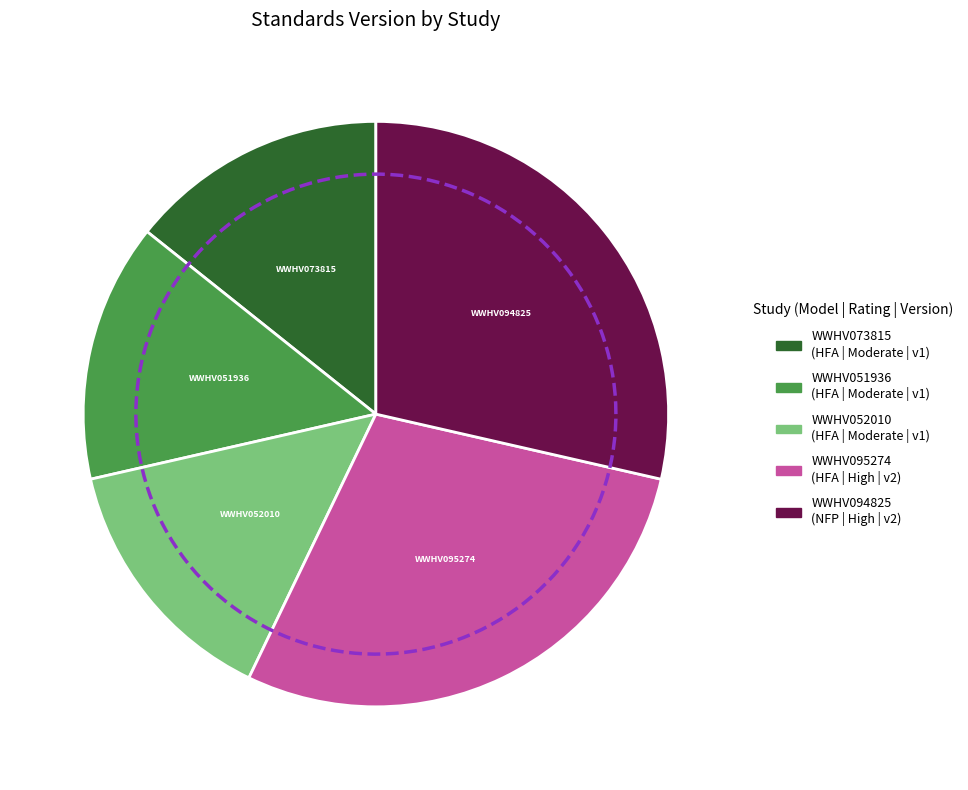

Is there a majority slice in this chart?

No